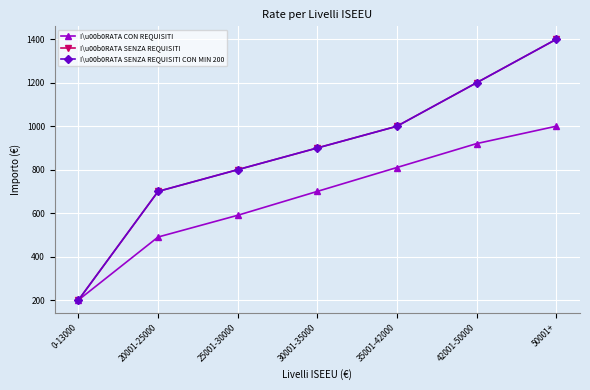

True or false: I\u00b0RATA CON REQUISITI has more than 1 points higher than both neighbors.

False